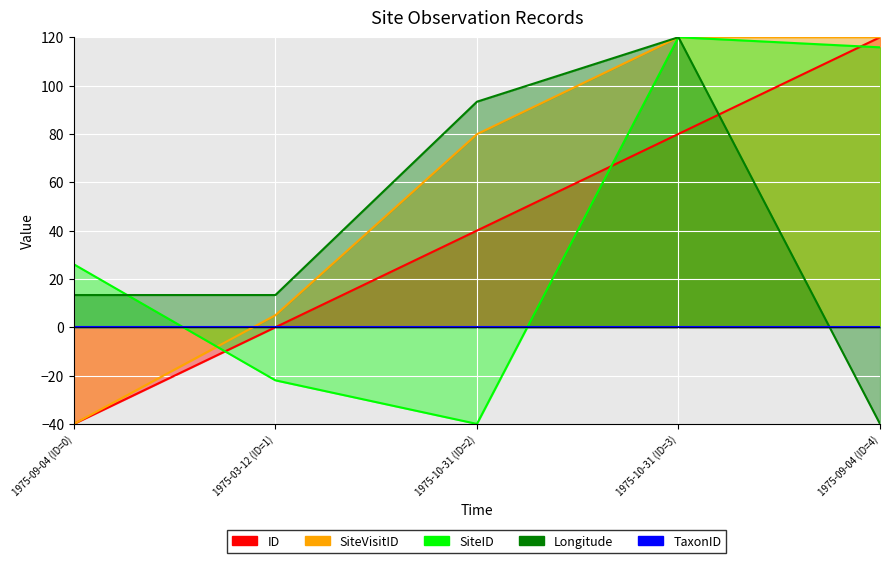

At how many categories does at least one series exceed 99?

2